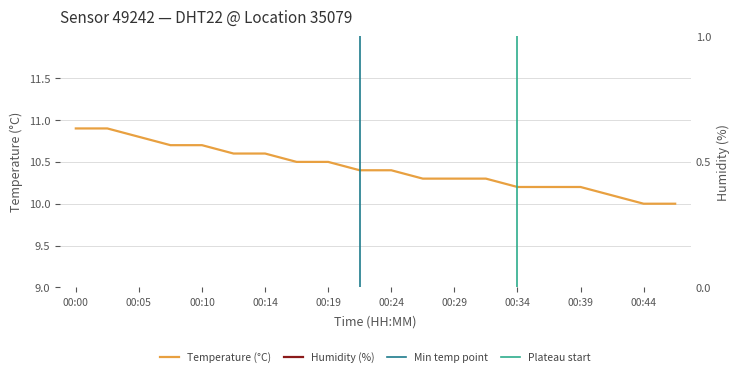

Which category has the lowest value across all series?

00:44